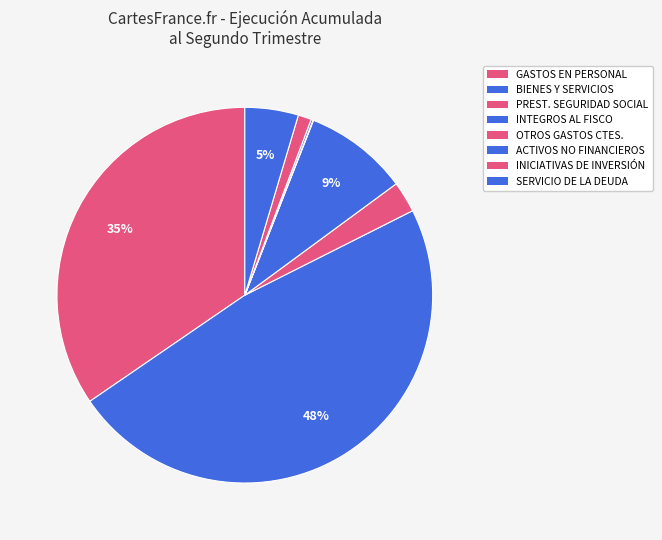

To the nearest percent, what is the average slice percentage?

12%